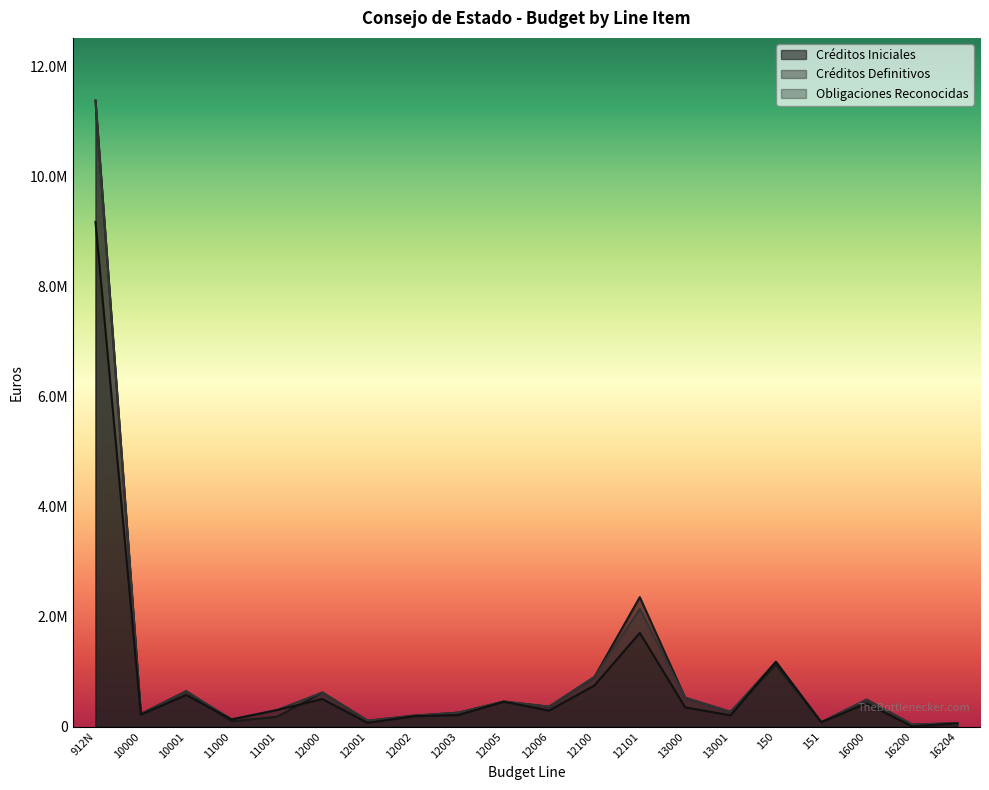

How many interior local valleys does the Créditos Definitivos series have?

7